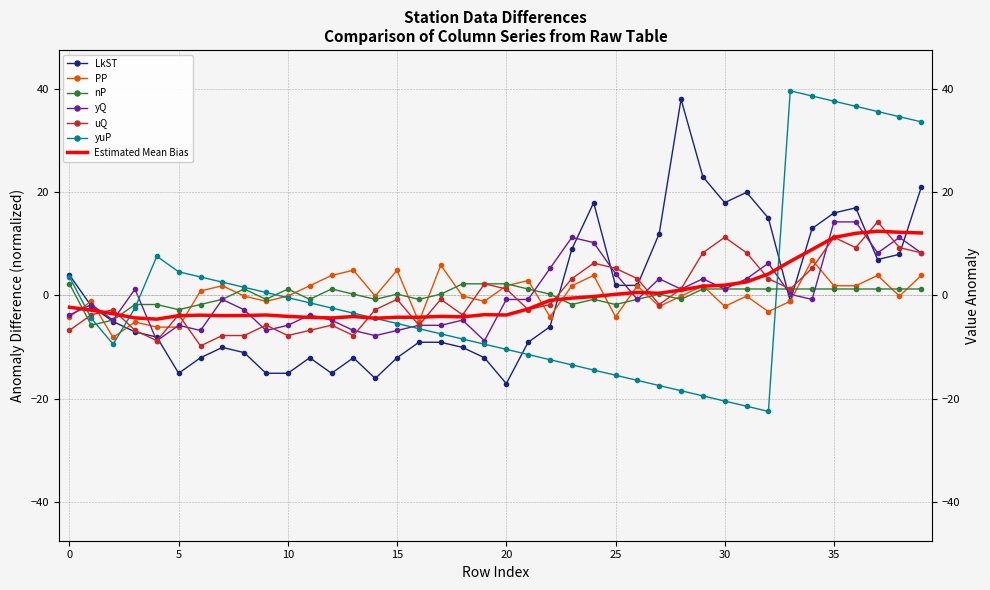

At which label is yQ closest to 2?

3